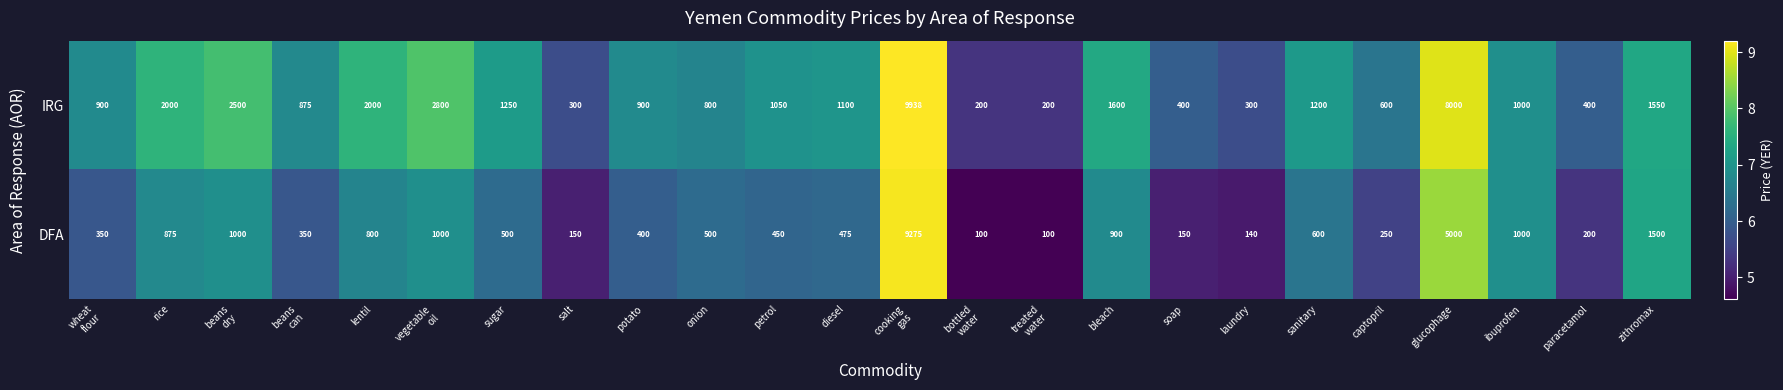

The DFA series shows 749 at sugar. True or false?

False